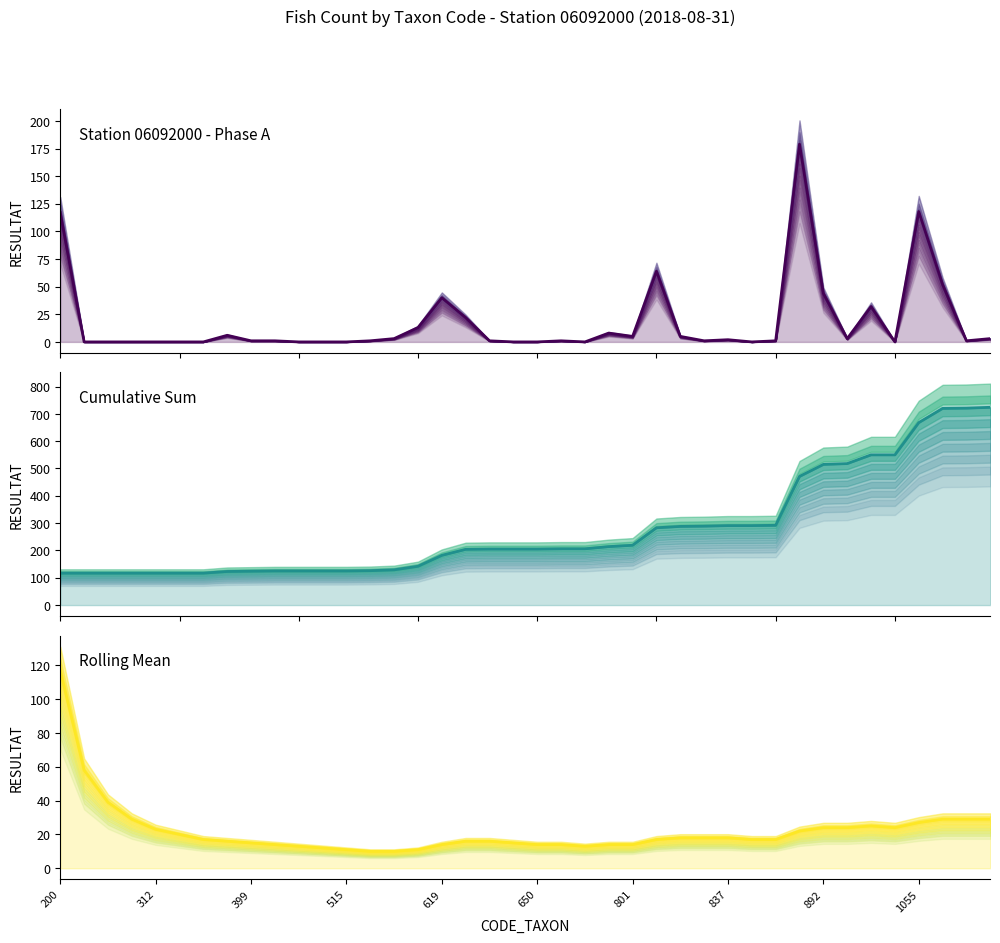

List the series in order of their peak value, lowest first.

Rolling Mean, Station 06092000 - Phase A, Cumulative Sum